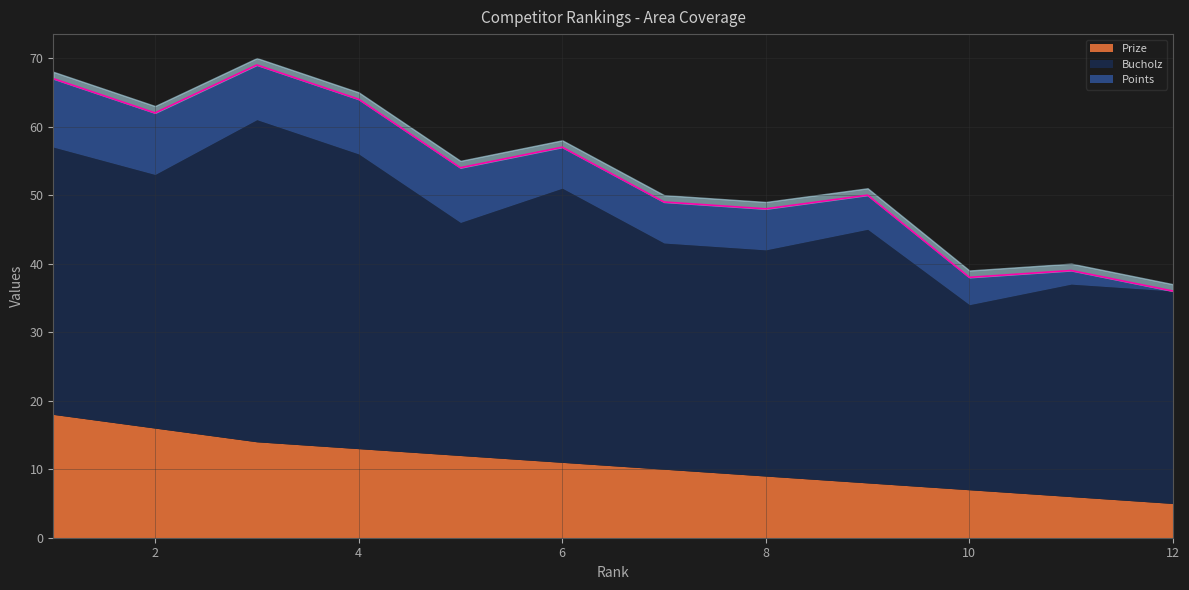

Where is Points nearest to the value 5?

9